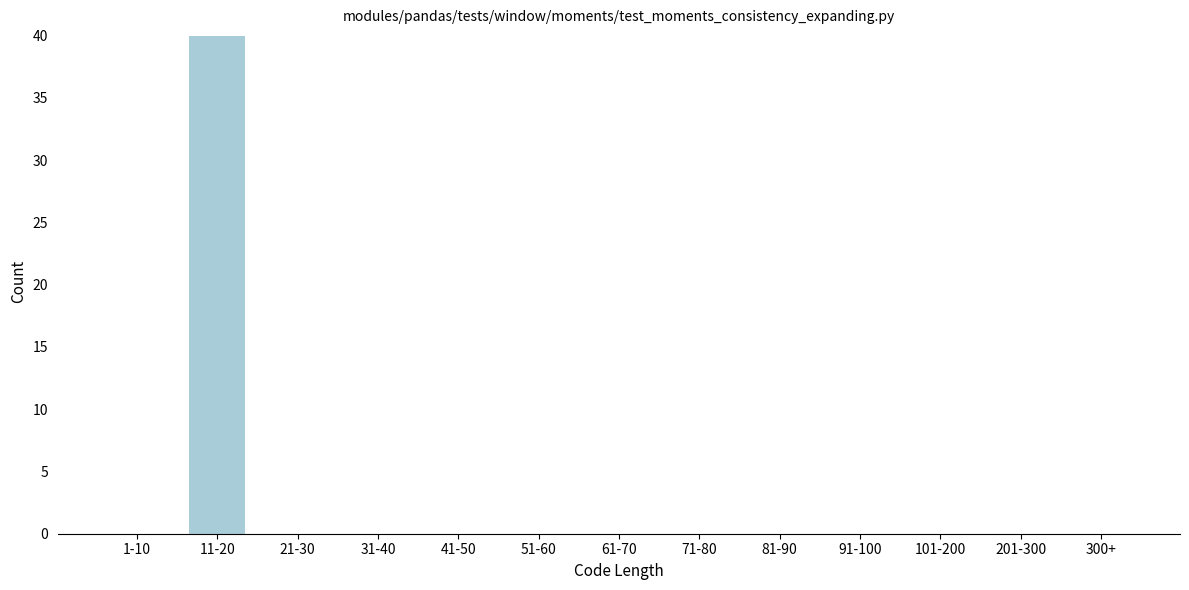

Reading left to right, transcribe all the data shown in this chart.

1-10=0	11-20=40	21-30=0	31-40=0	41-50=0	51-60=0	61-70=0	71-80=0	81-90=0	91-100=0	101-200=0	201-300=0	300+=0